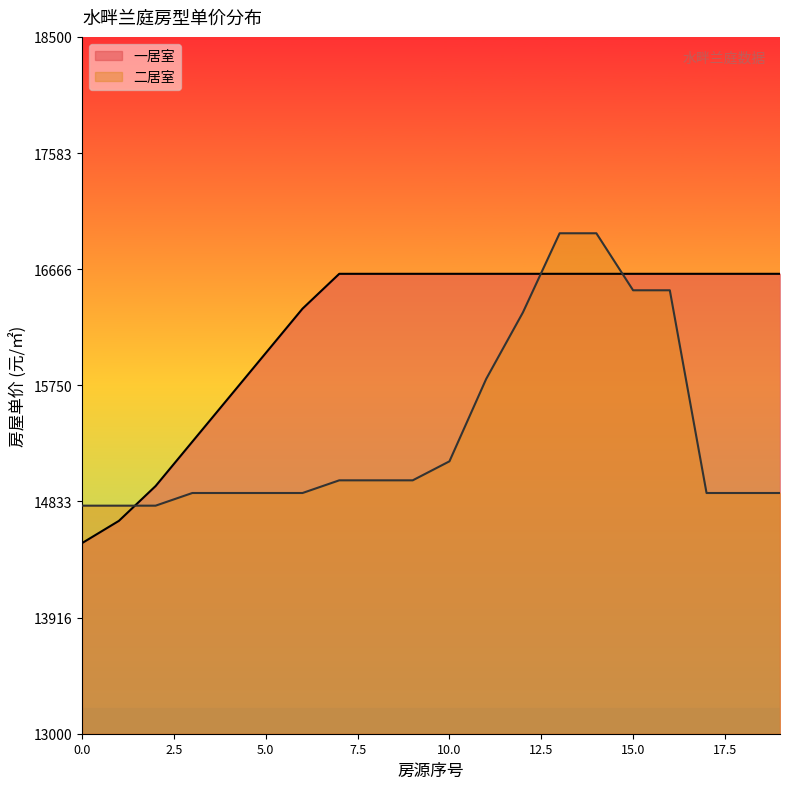

What is the label of the 19th point from the left?

18